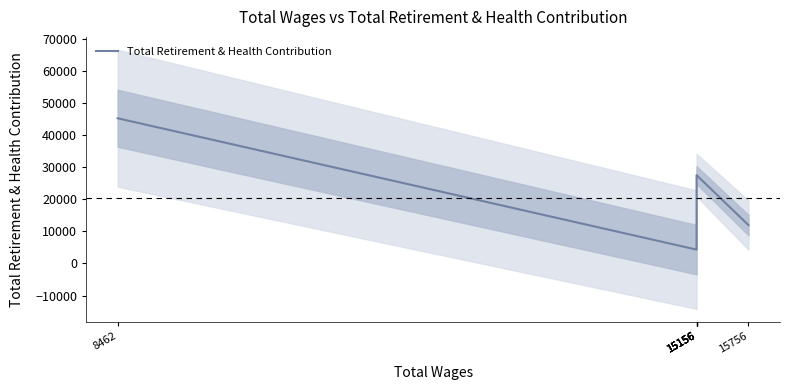

Count the number of data series in this chart.

1